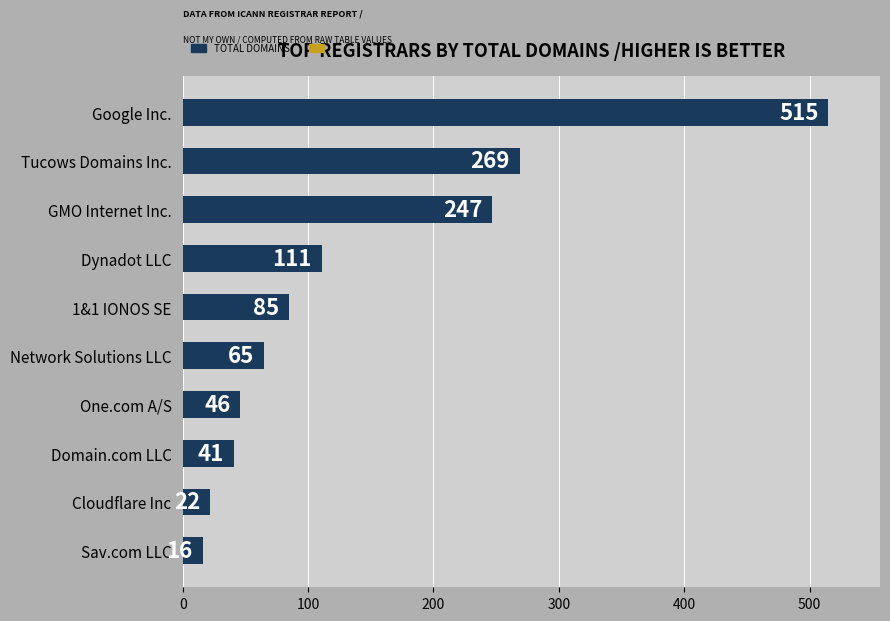

Are the bars horizontal?

Yes